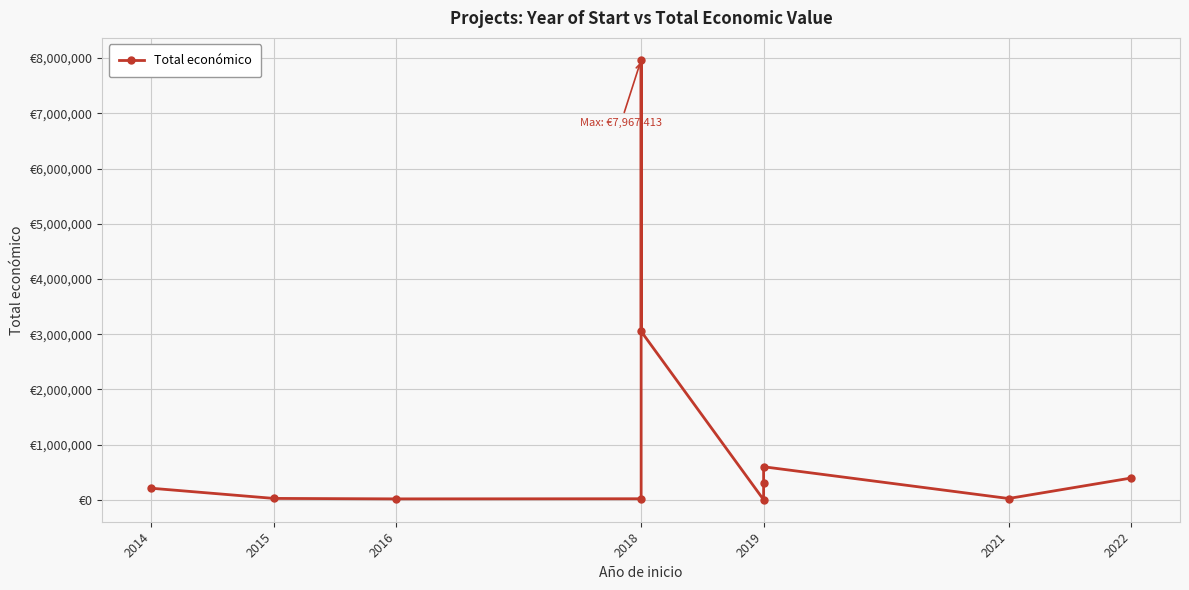

What is the value of the 6th point from the left?

20412